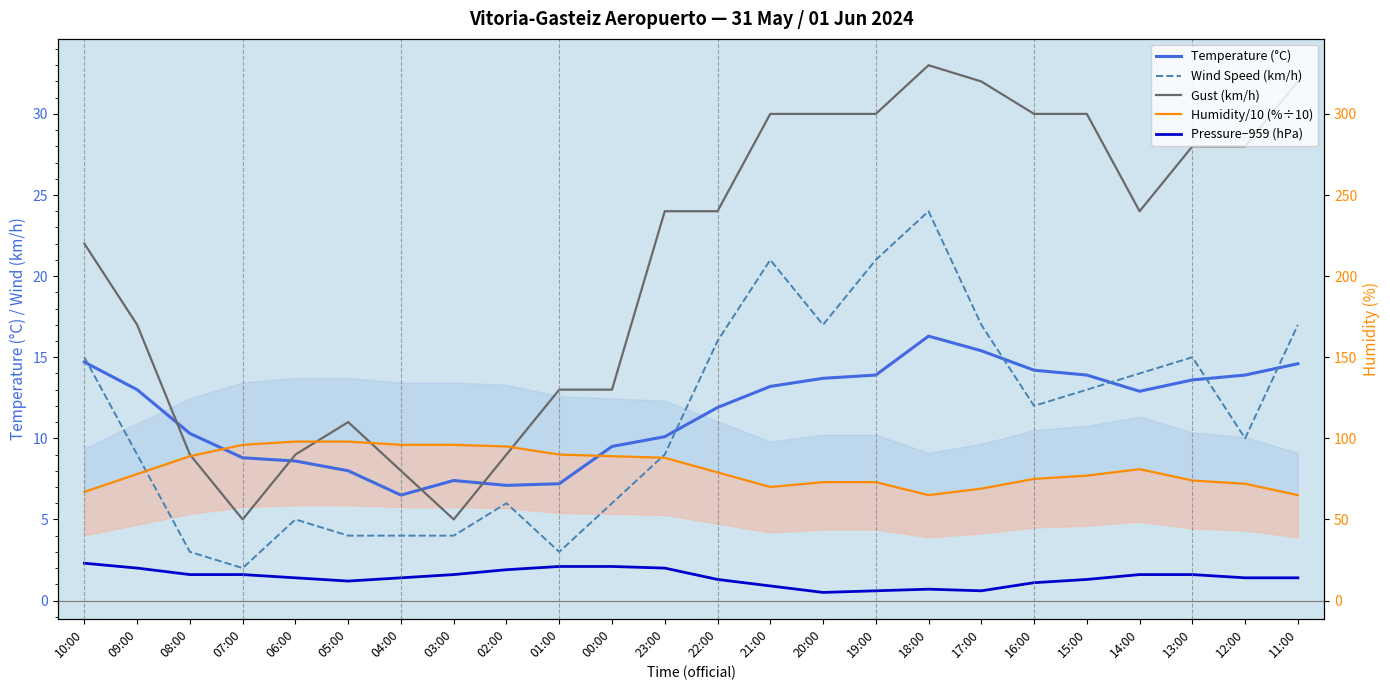

Is the value of Temperature (°C) at 10:00 greater than the value of Pressure−959 (hPa) at 06:00?

Yes